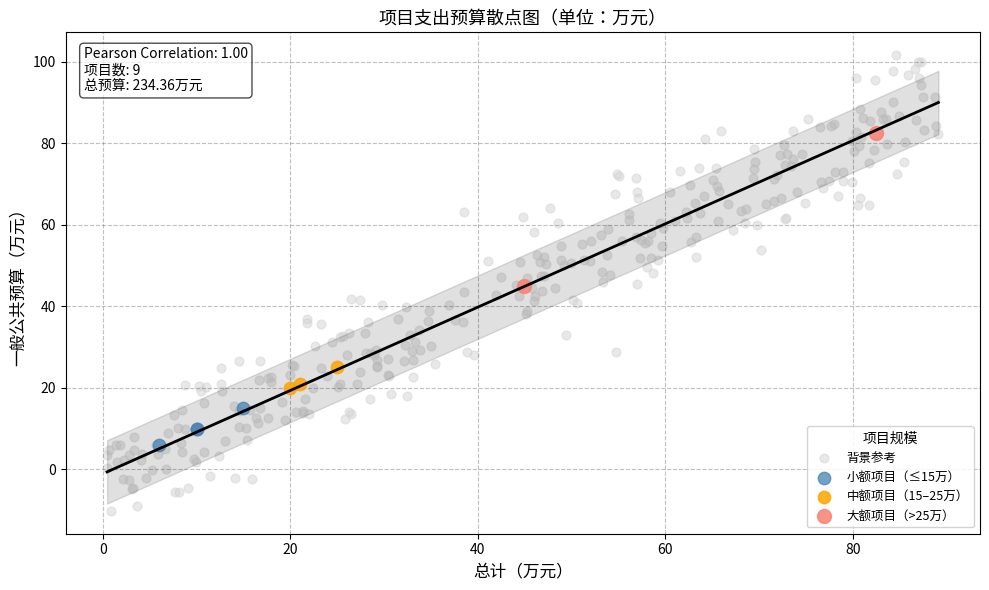

Which series has the widest spread of Y values?

背景参考